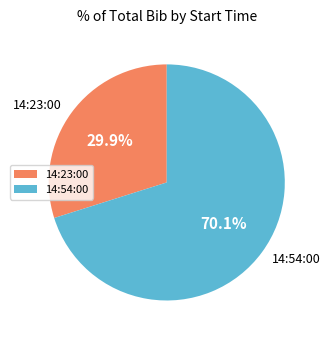

To the nearest percent, what is the difference between the 14:23:00 and 14:54:00 slice percentages?

40%